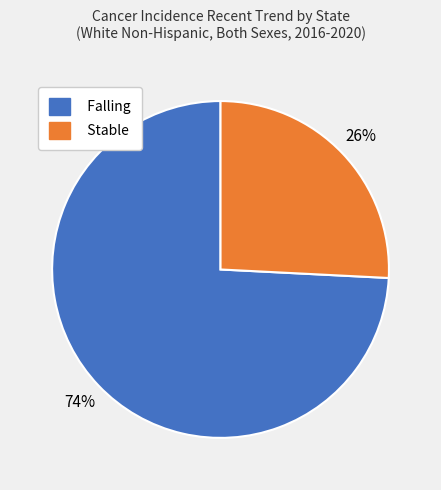

Which category has the smallest portion of the pie?

Stable